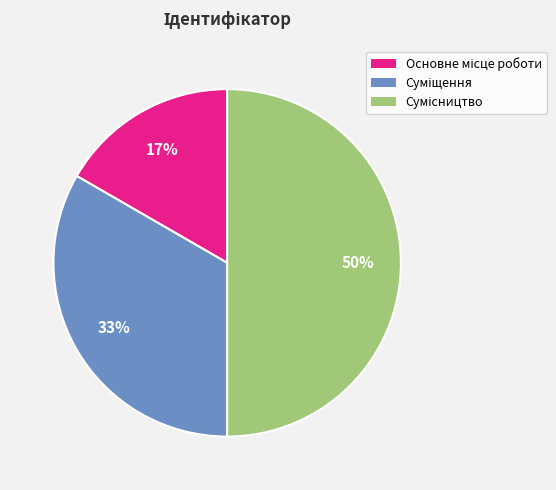

To the nearest percent, what is the average slice percentage?

33%